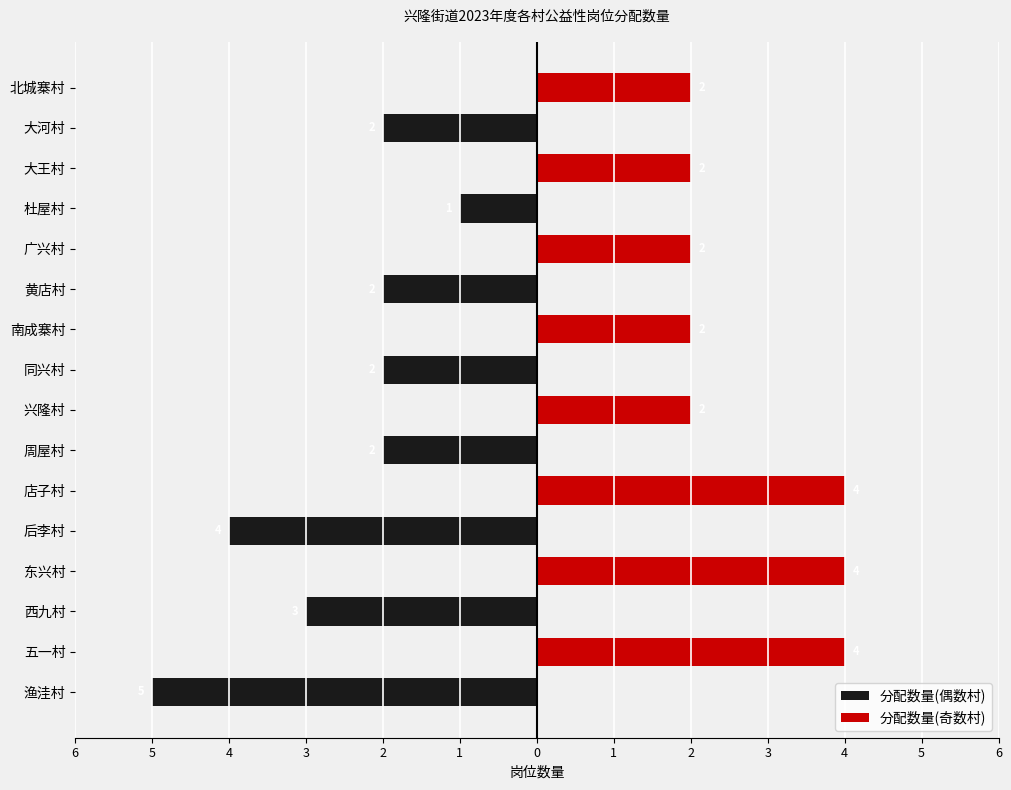

Which series has the largest range (max minus min)?

分配数量(偶数村)